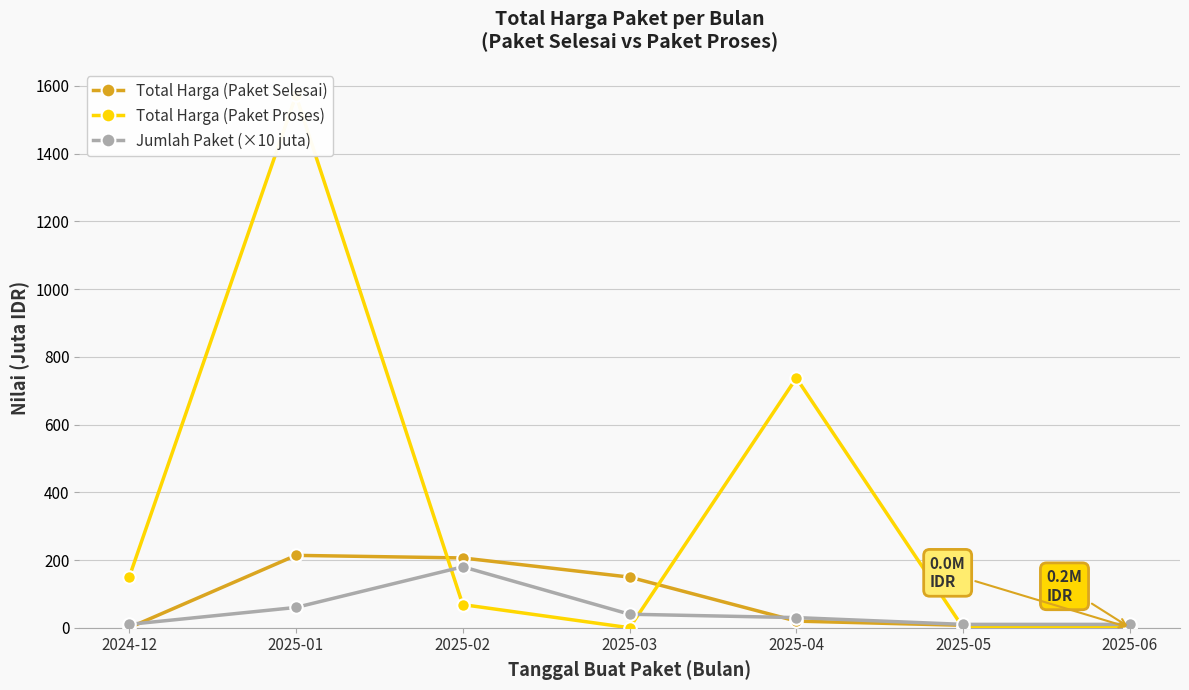

Which category has the lowest value in the Total Harga (Paket Proses) series?

2025-03